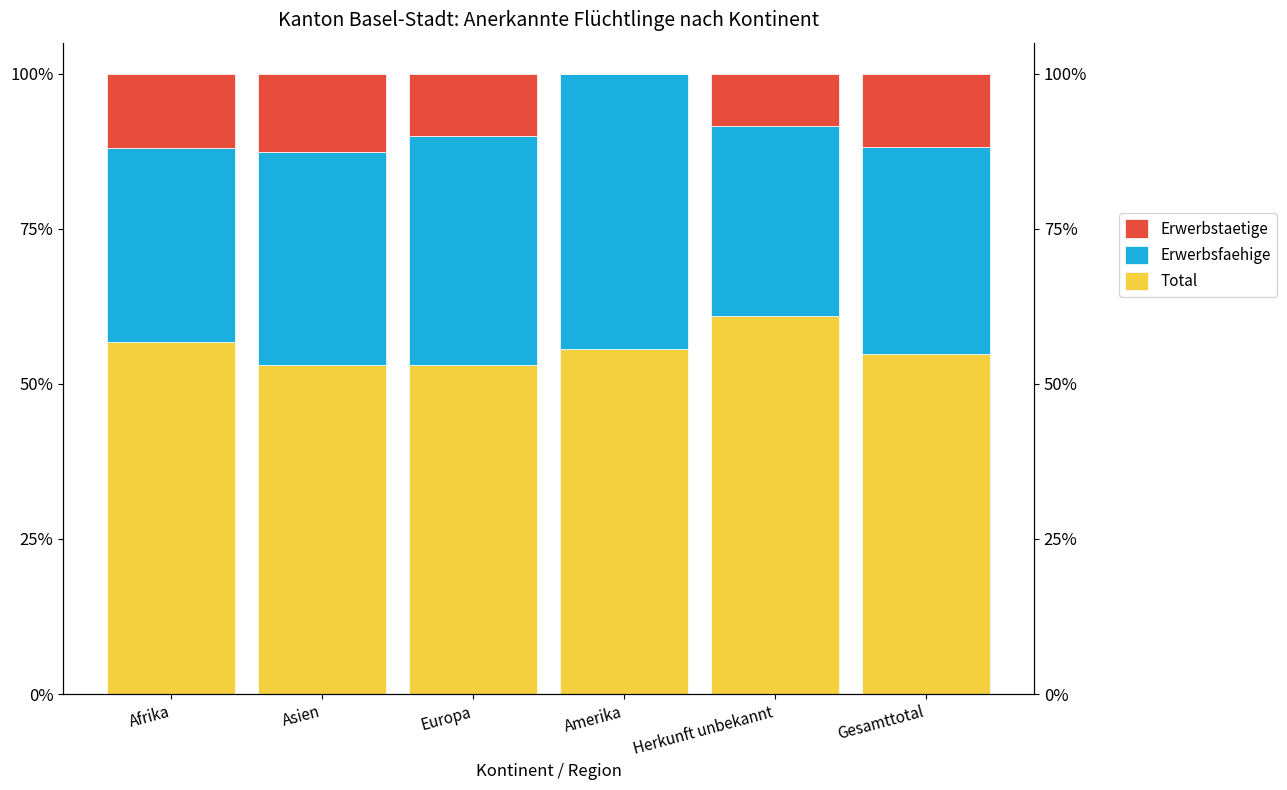

Is it true that Total equals 89.8 at Europa?

False